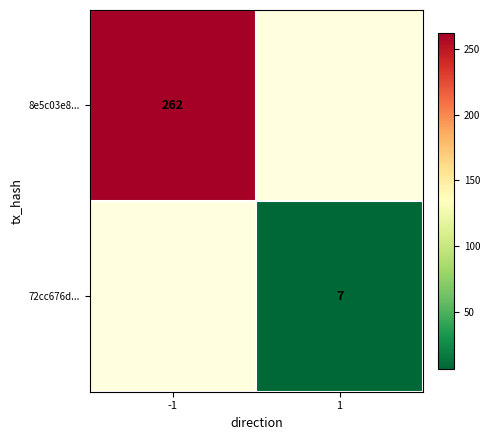

Is it true that 72cc676d... equals 4 at 1?

False